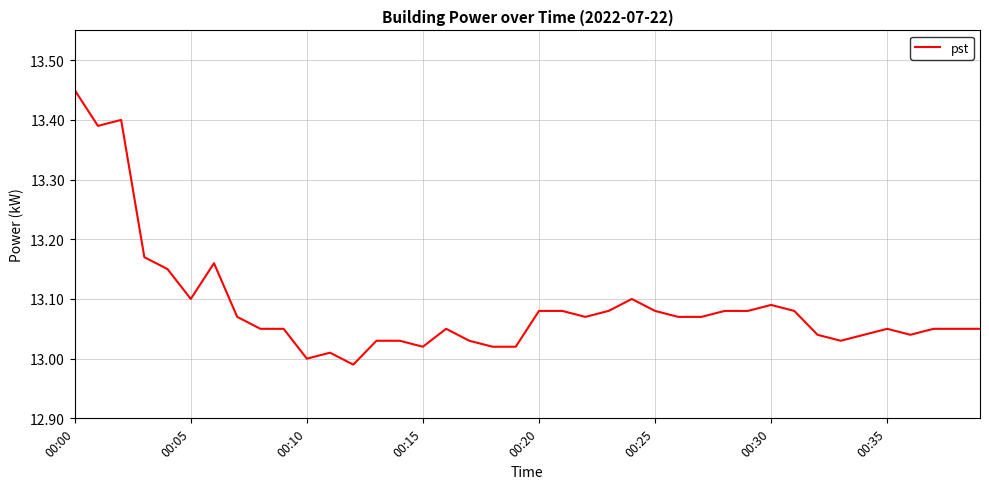

What is the label of the 10th point from the left?

9